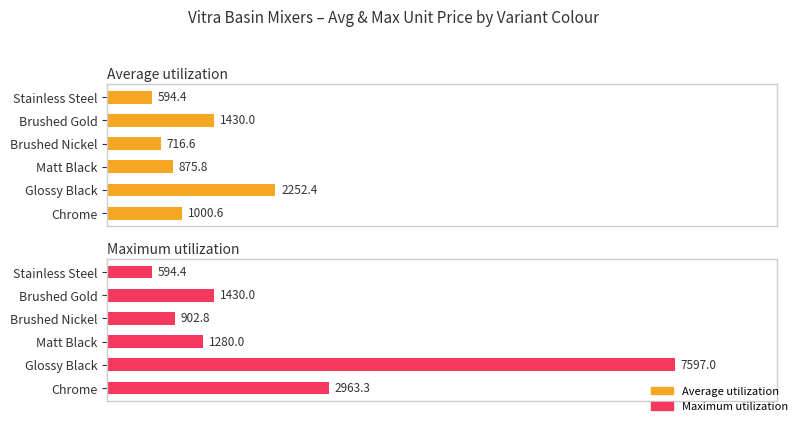

Rank the series at Matt Black from lowest to highest value.

Average utilization, Maximum utilization